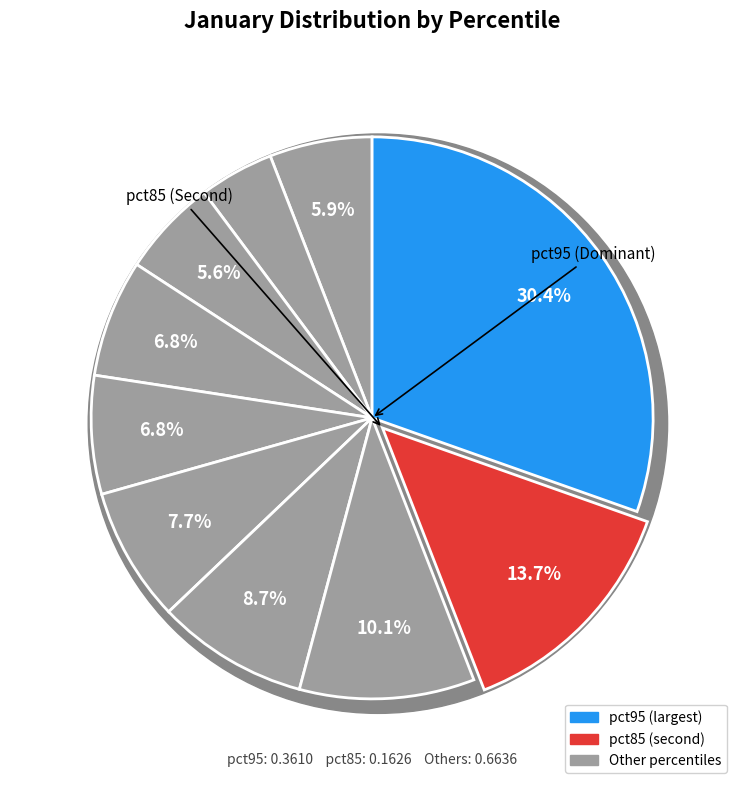

To the nearest percent, what is the average slice percentage?

10%